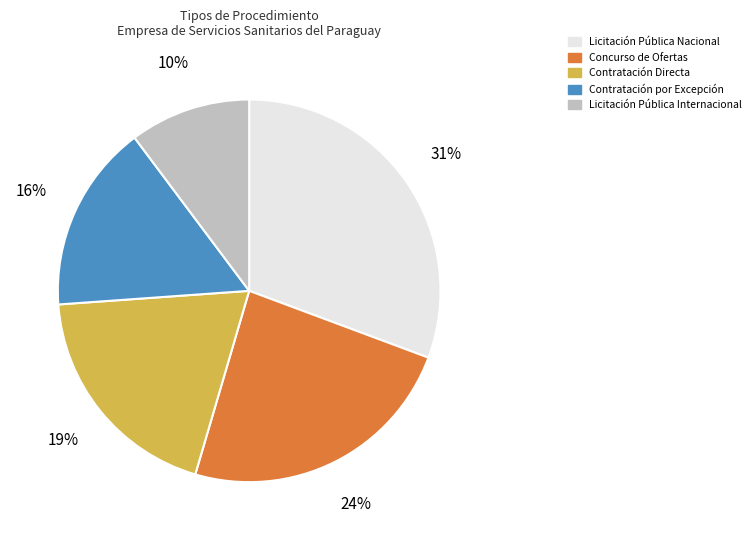

Which slice is the smallest?

Licitación Pública Internacional